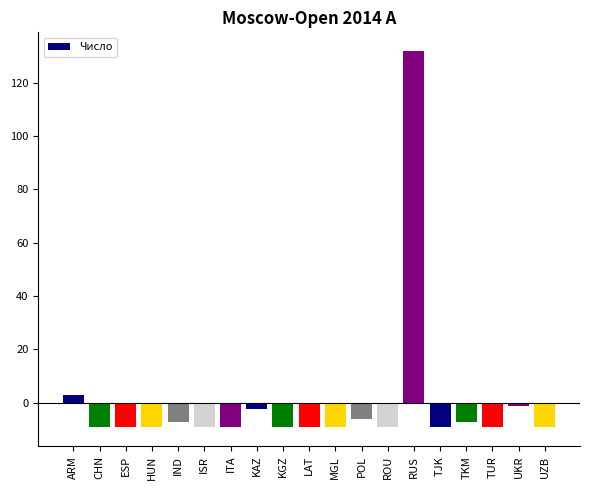

What is the smallest value displayed?

-9.2